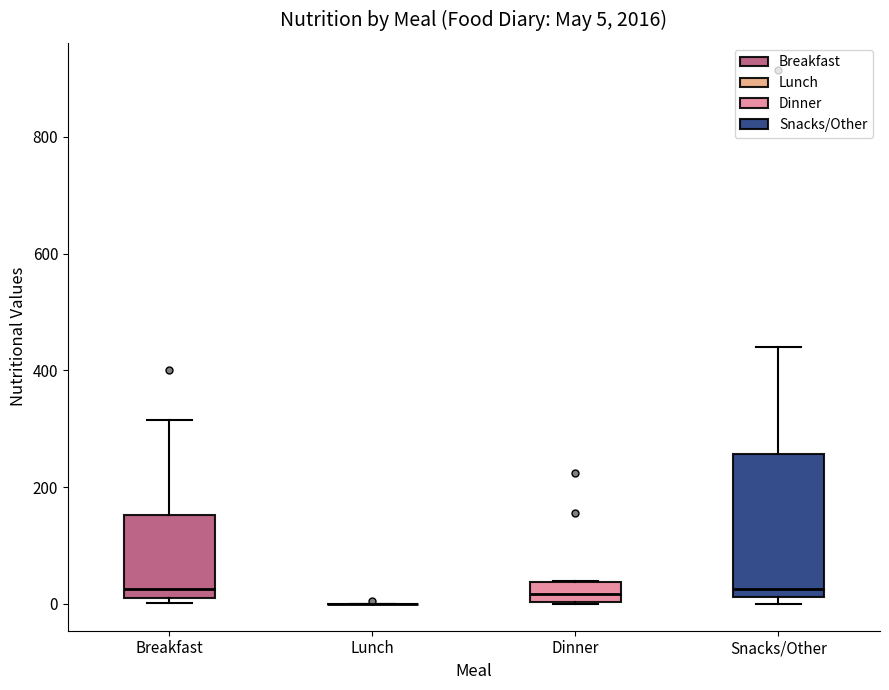

Which box is the tallest, from its lower edge to its upper edge?

Snacks/Other